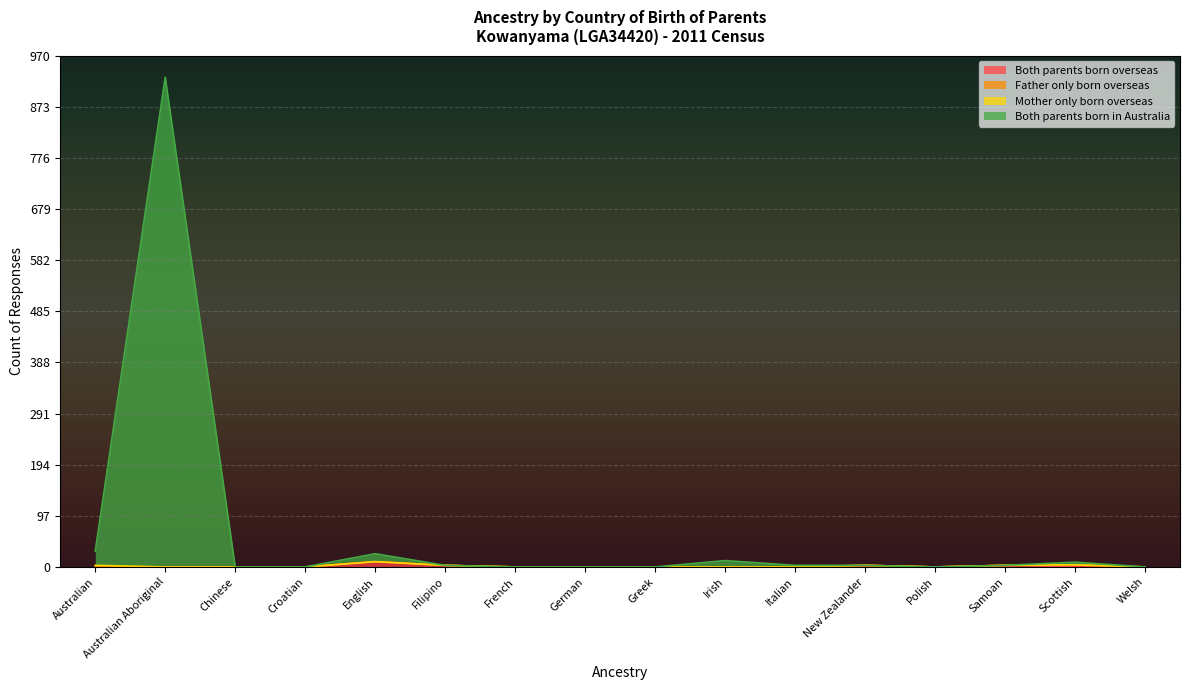

At which category does Both parents born in Australia reach its first local peak?

Australian Aboriginal